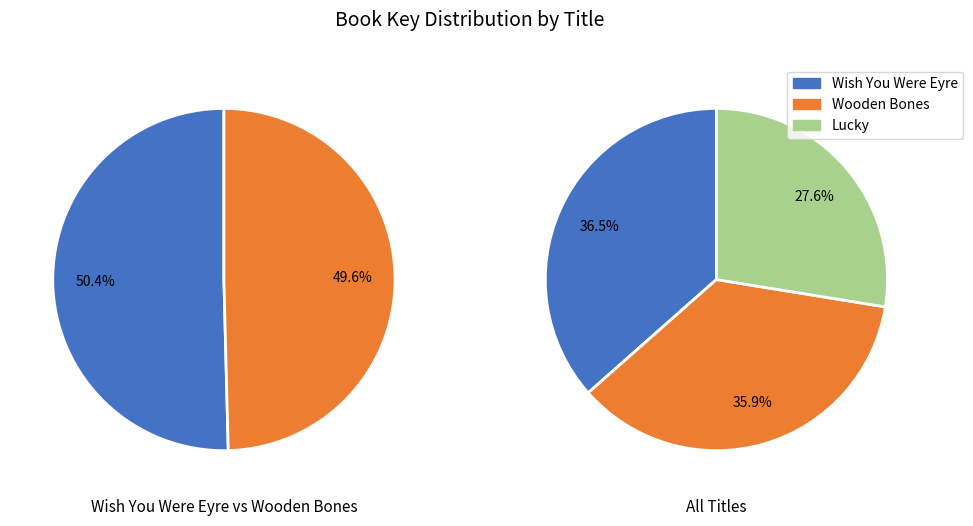

True or false: Lucky accounts for 41% of the total.

False